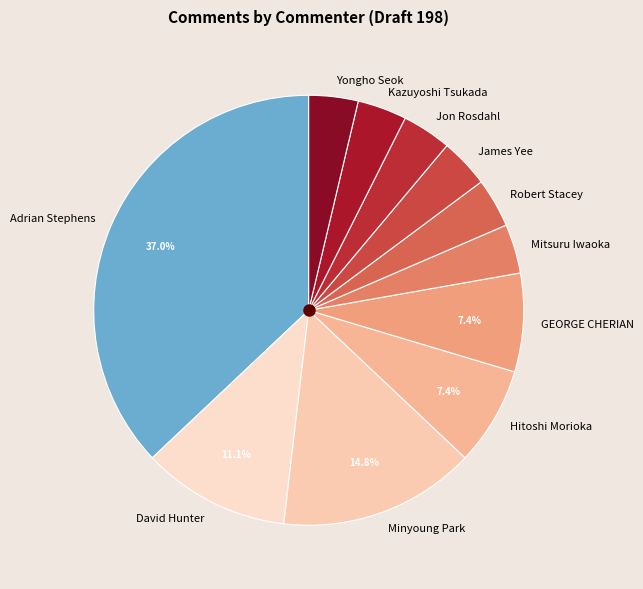

To the nearest percent, what portion does James Yee represent?

4%